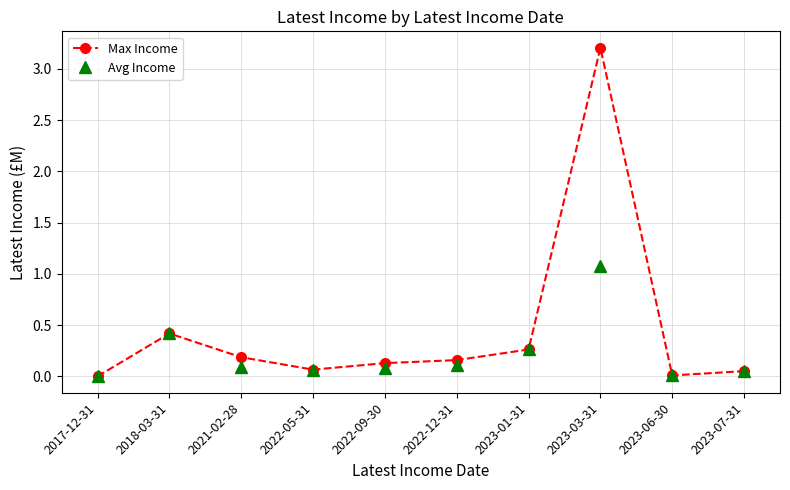

What position from the left is 2023-03-31?

8